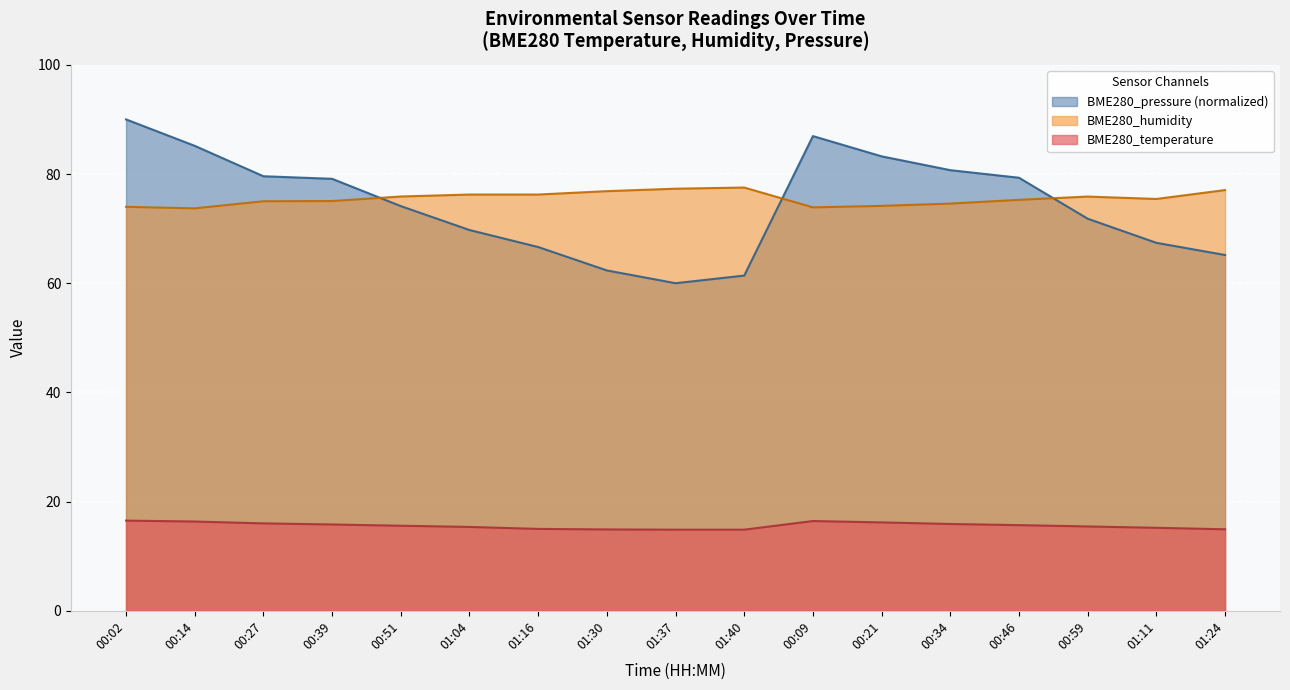

What is the difference between the maximum and minimum values in the BME280_humidity series?

3.8